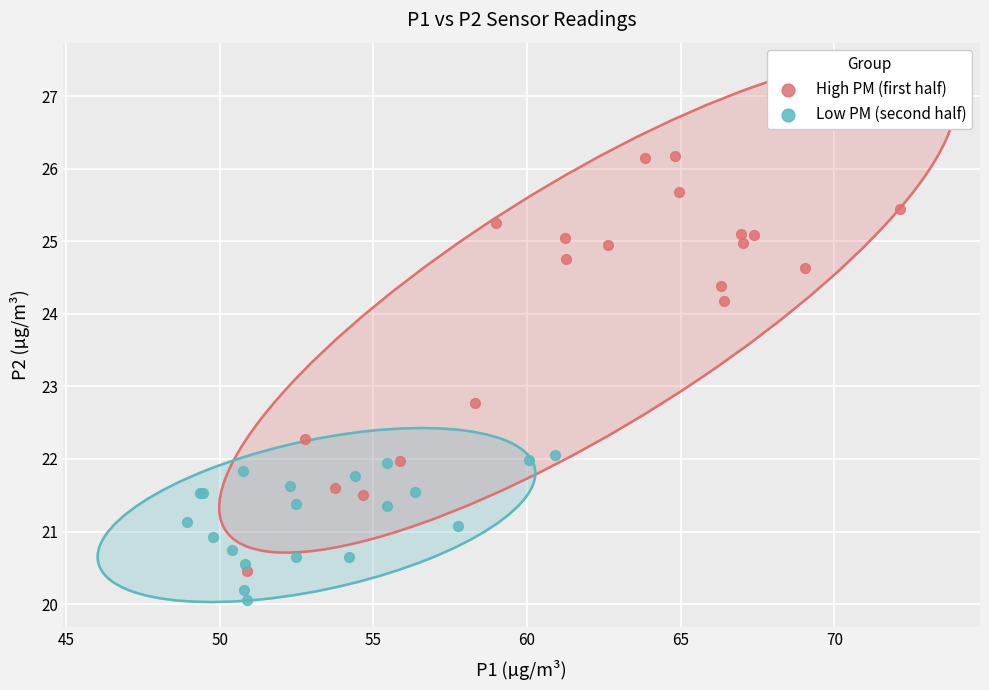

Which series contains the lowest Y value?

Low PM (second half)